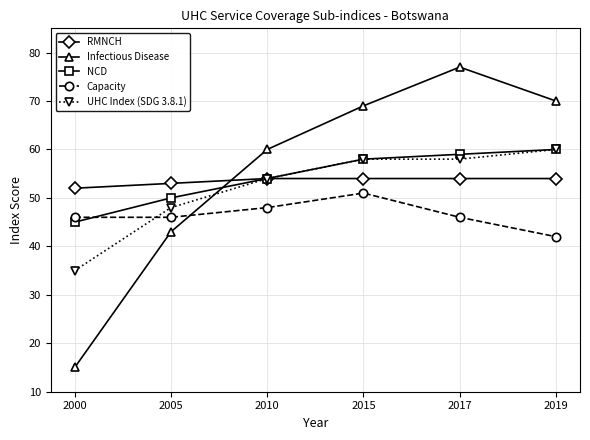

The value of RMNCH at 2017 is 35. True or false?

False